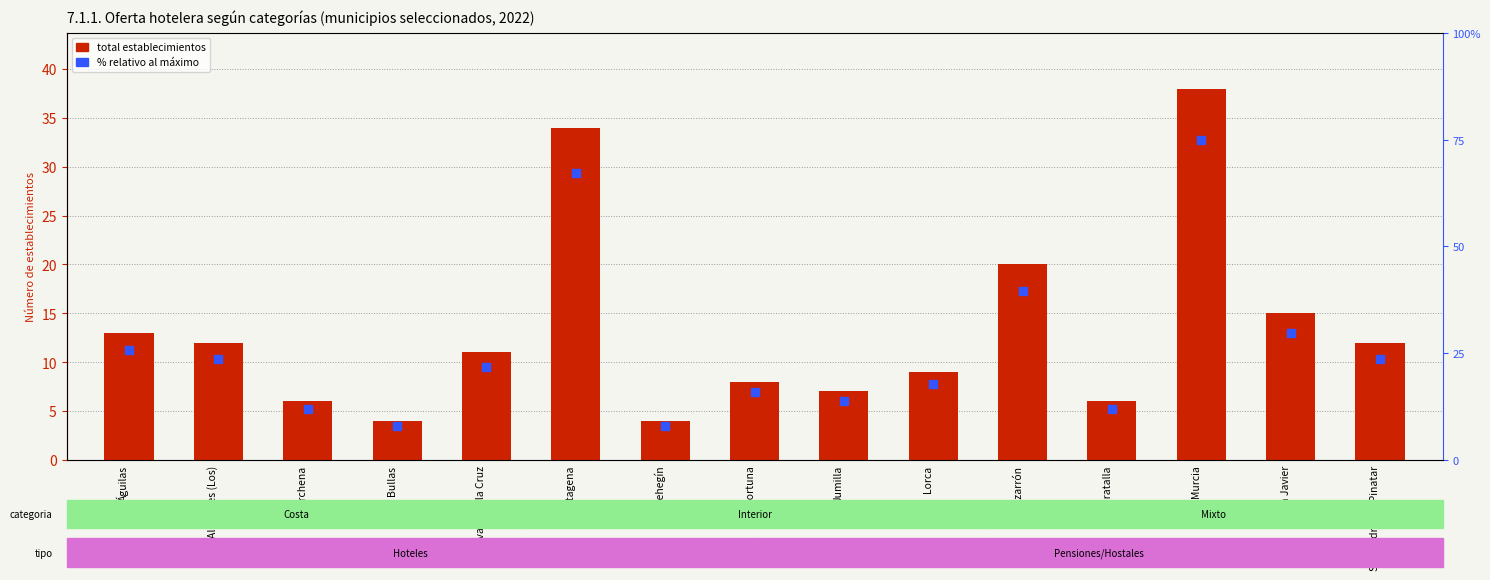

Is the value of % relativo al máximo at Jumilla greater than the value of TOTAL establecimientos at Alcázares (Los)?

Yes